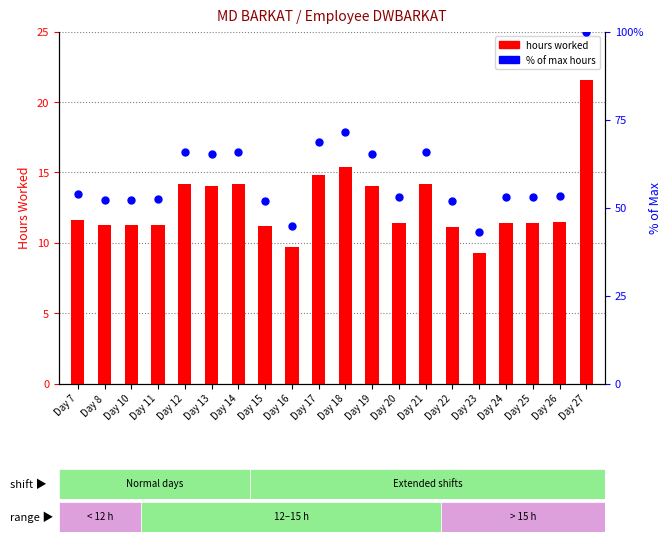

Which series has the largest total across all categories?

% of max hours